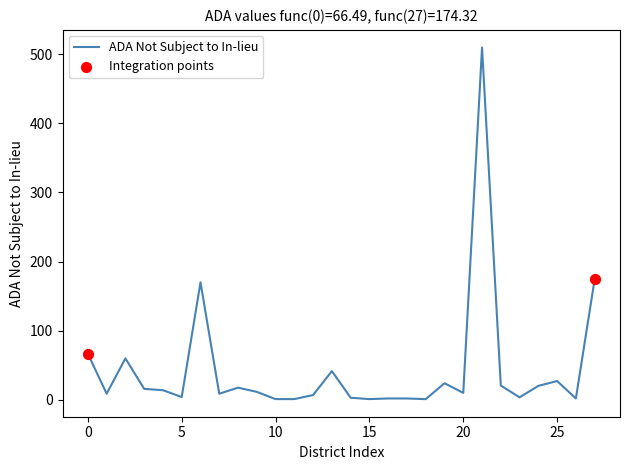

What is the difference between the maximum and minimum values?

508.7